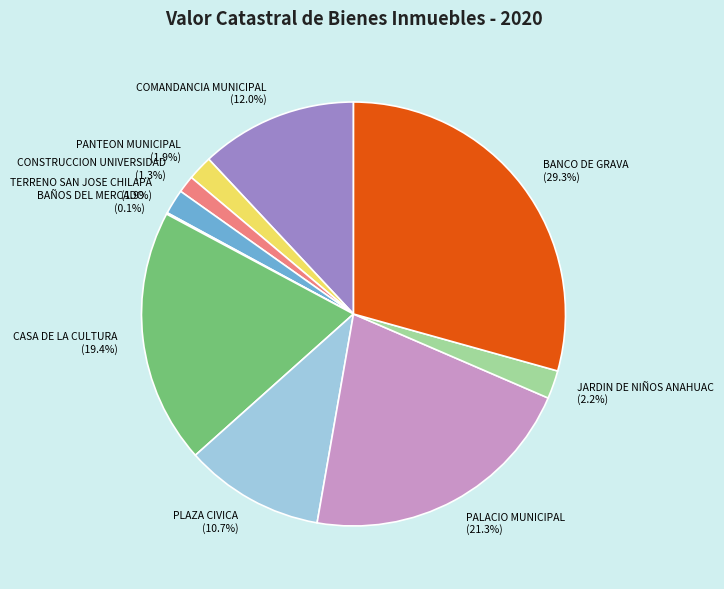

To the nearest percent, what is the difference between the largest and smallest slice percentages?

29%